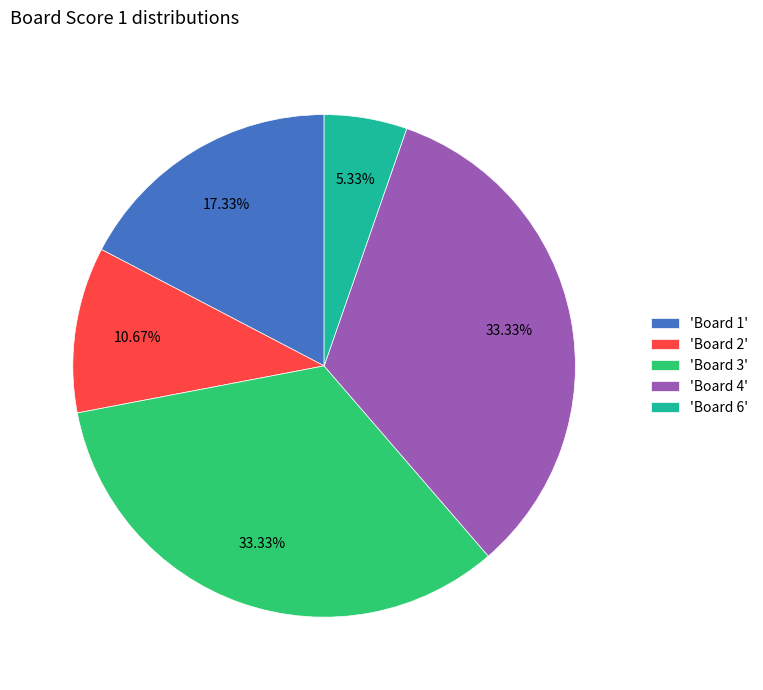

Does 'Board 3' represent more than half of the total?

No